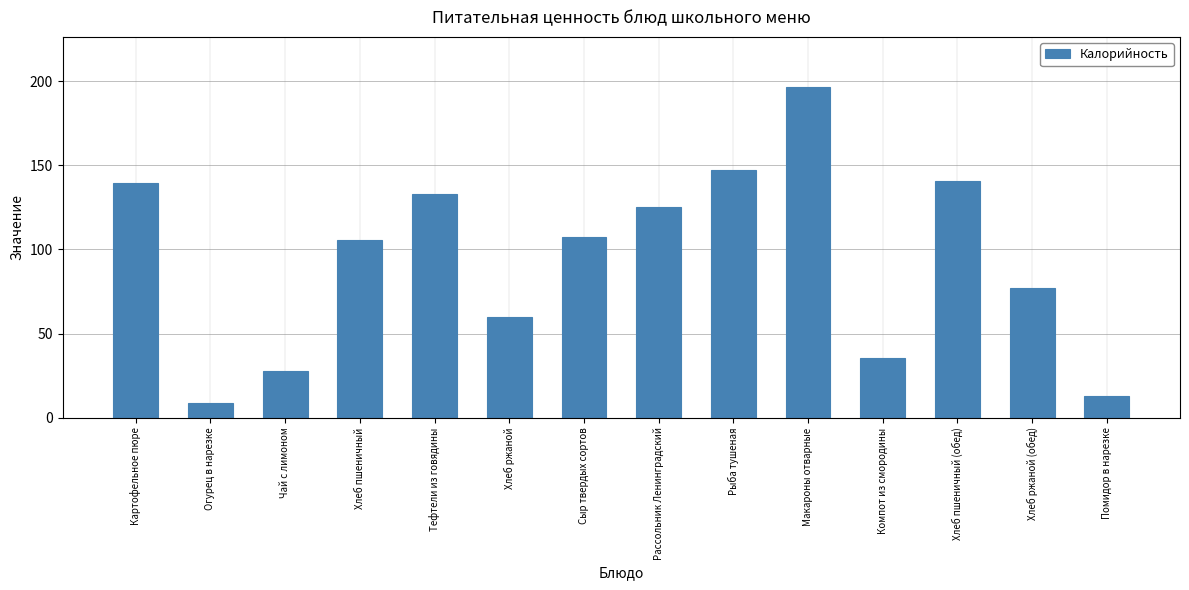

Reading left to right, list all the values displayed in this chart.

139.4	8.5	27.9	105.5	133.1	59.8	107.5	125.5	147.3	196.8	35.5	140.6	76.9	12.8